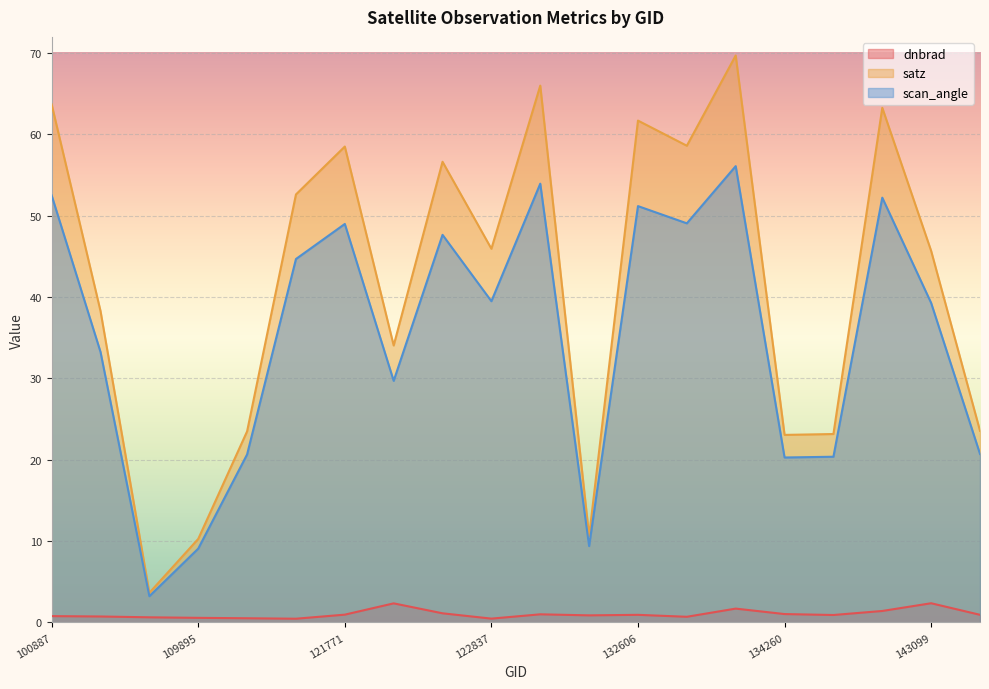

What are all the series names shown in the legend?

dnbrad, satz, scan_angle